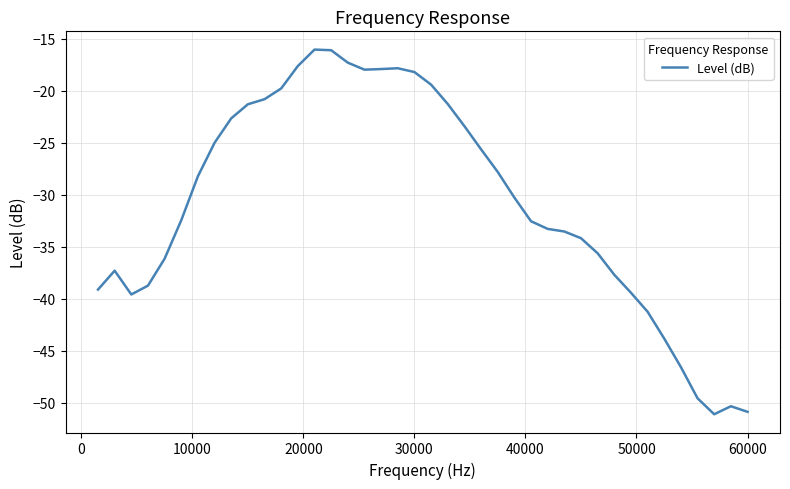

What is the difference between the maximum and minimum values?

35.1